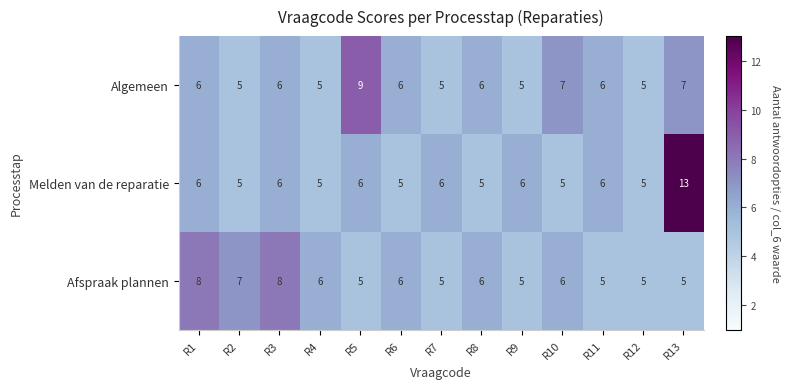

Which category has the highest value in the Melden van de reparatie series?

R13